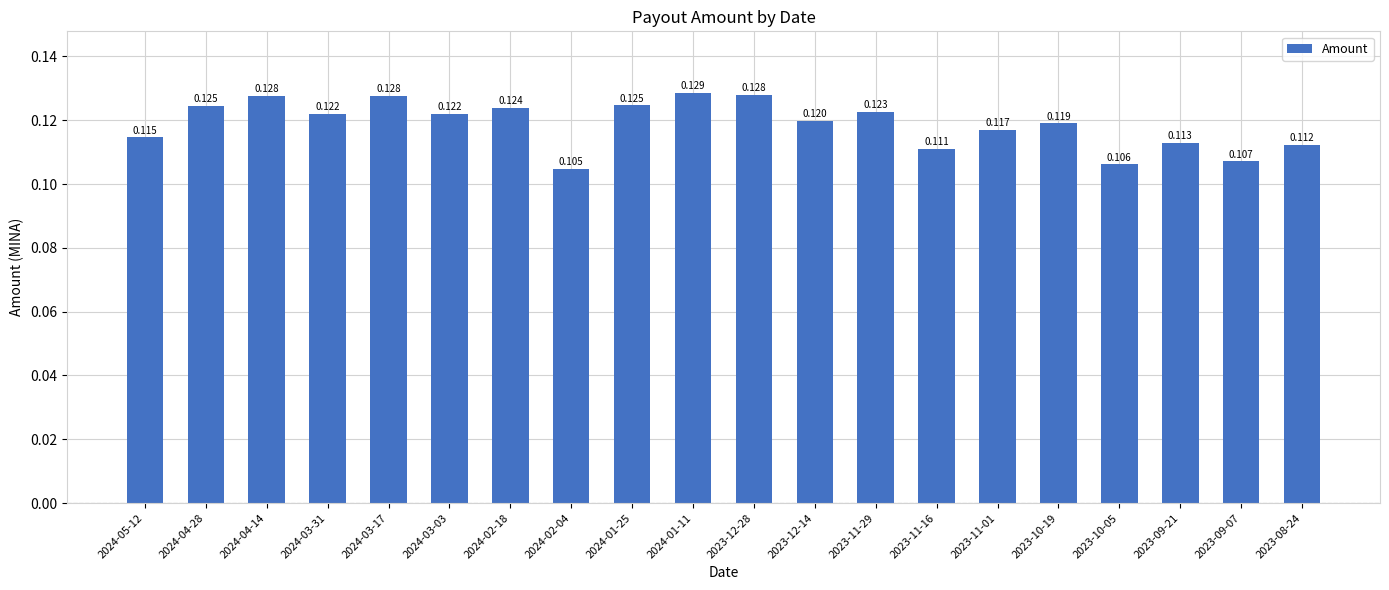

Which category has the highest value across all series?

2024-01-11